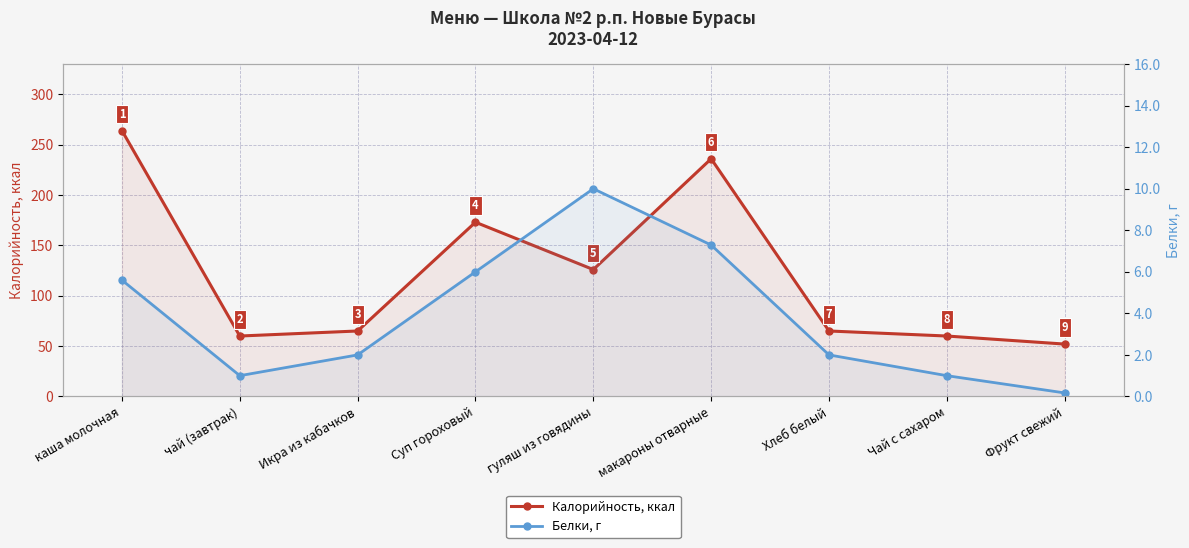

Is the value of Калорийность, ккал at макароны отварные greater than the value of Белки, г at Суп гороховый?

Yes